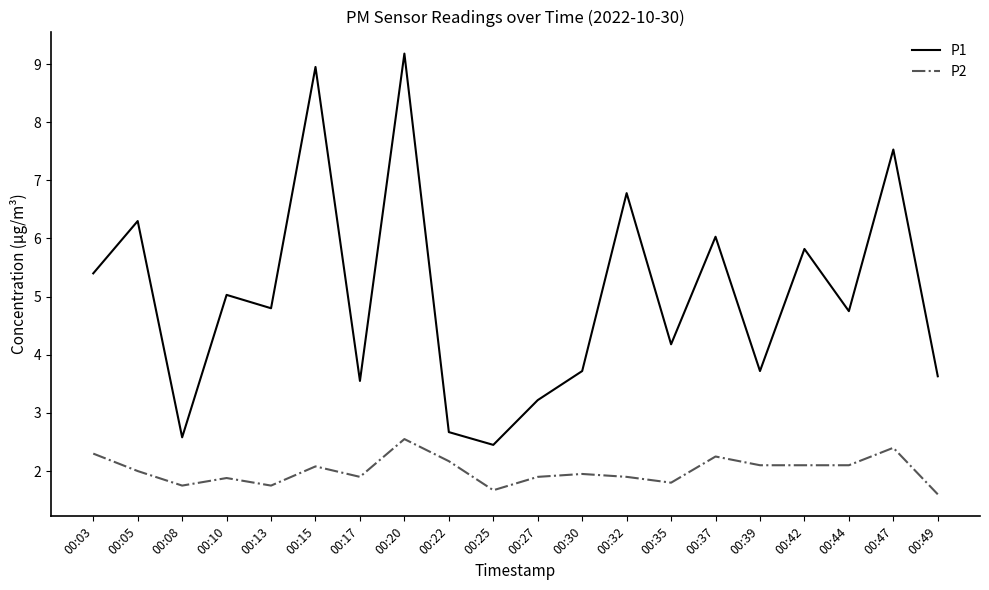

How many interior local peaks does the P1 series have?

8